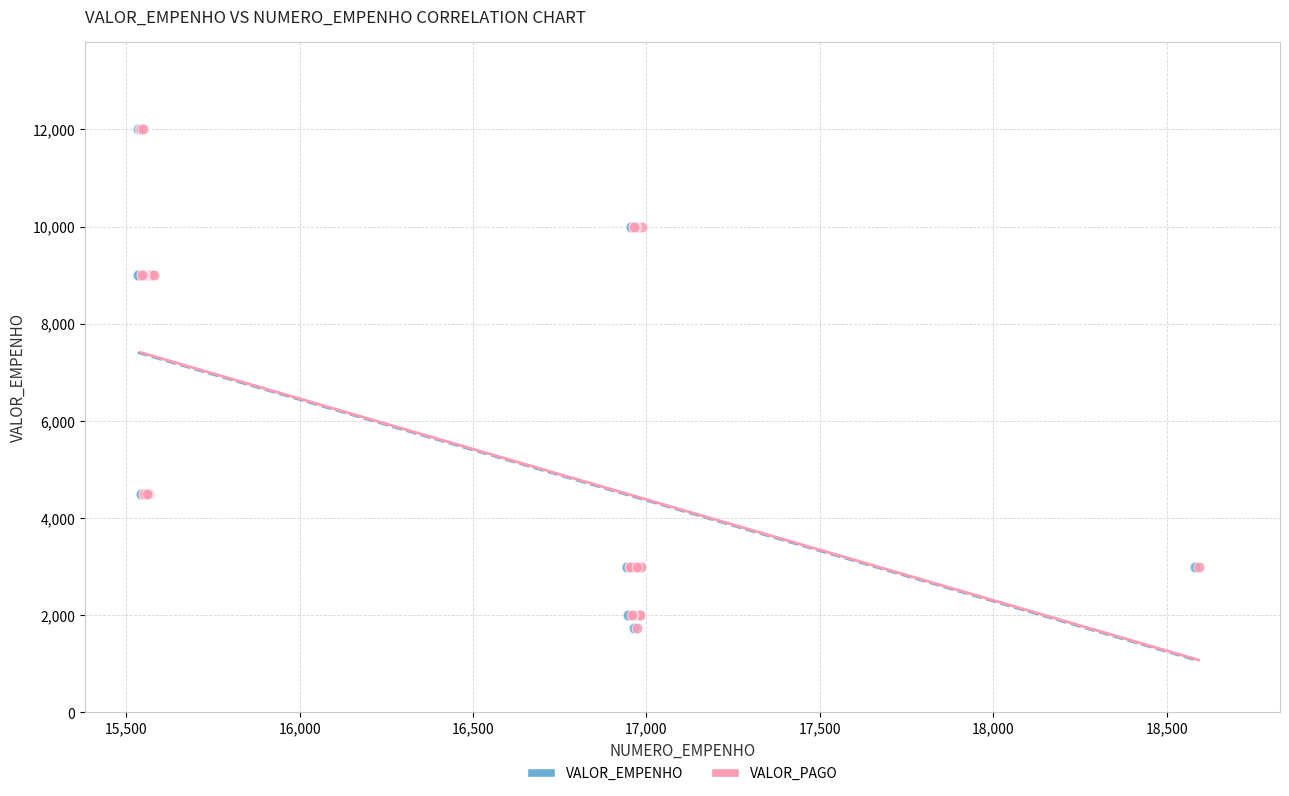

What are all the series names shown in the legend?

VALOR_EMPENHO, VALOR_PAGO